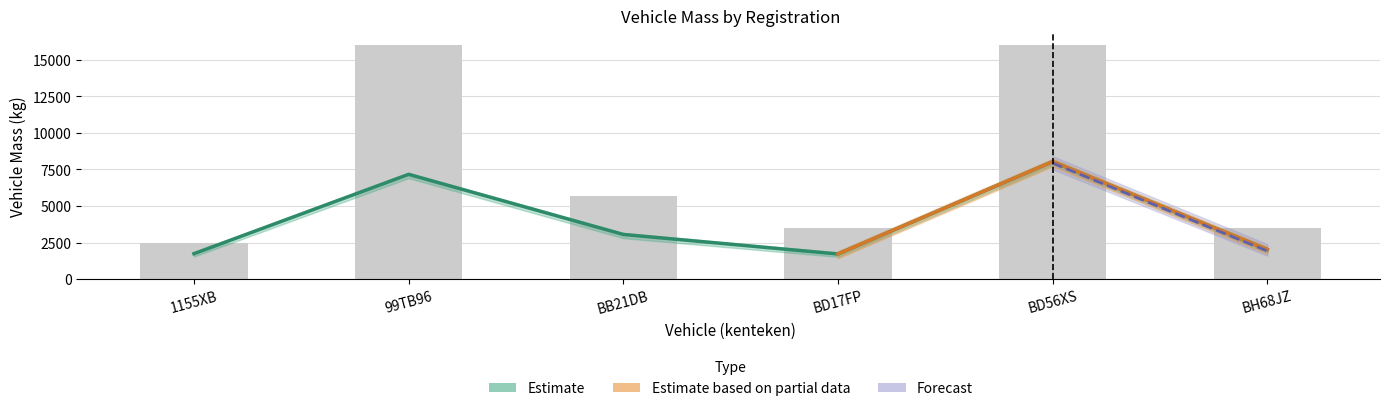

True or false: massa_ledig_voertuig has a value of 1720 at BD17FP.

True